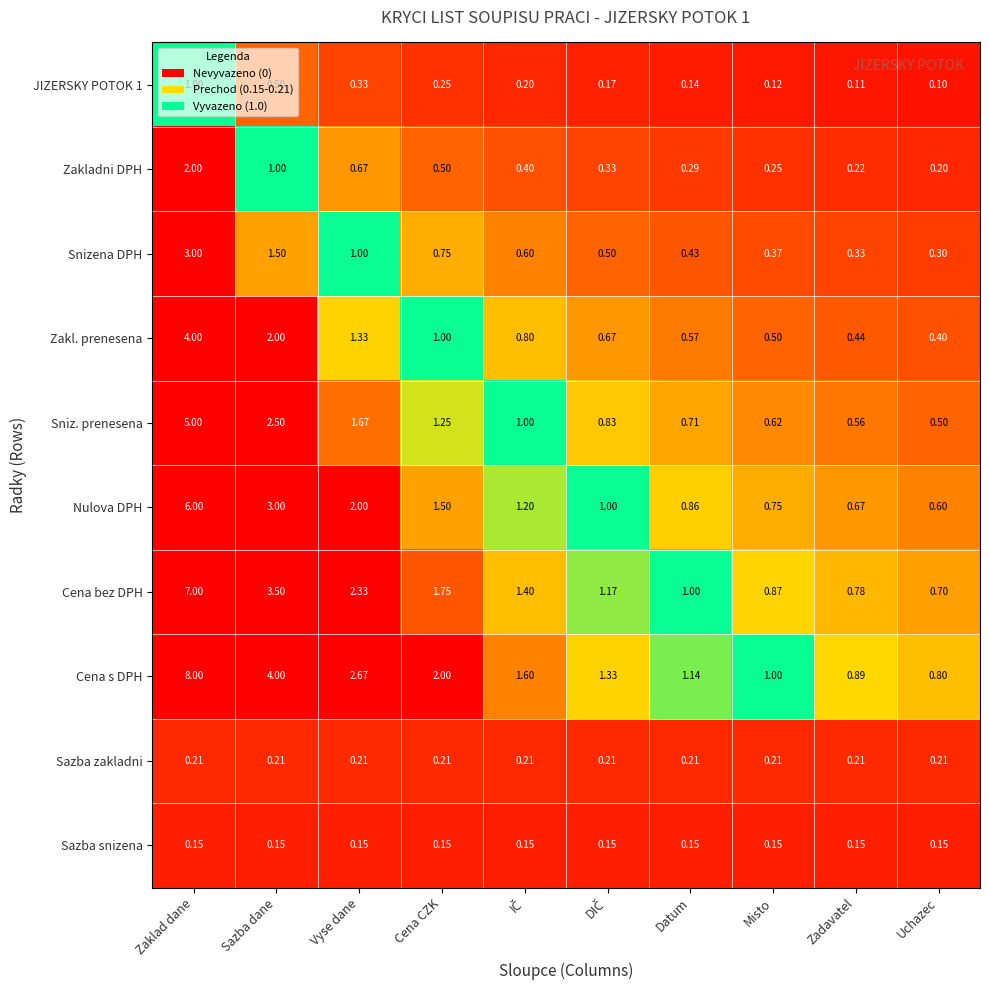

Which series changed the most between Sazba dane and Misto?

Cena s DPH